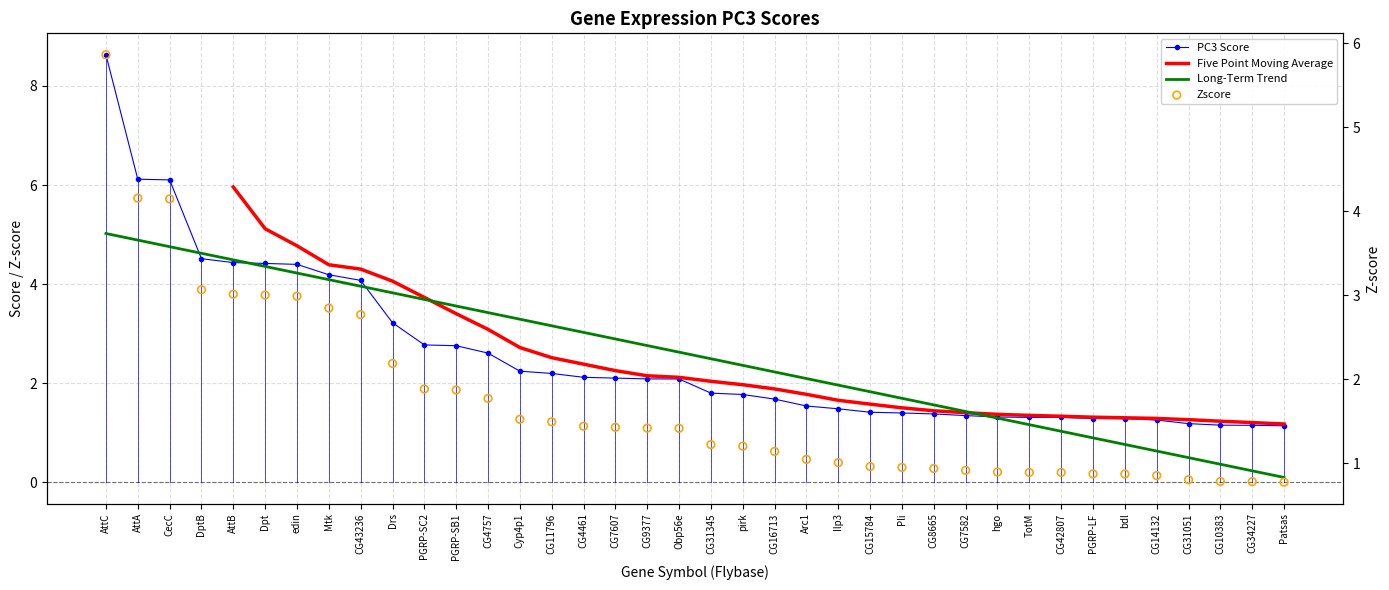

Which series contains the lowest Y value?

Zscore